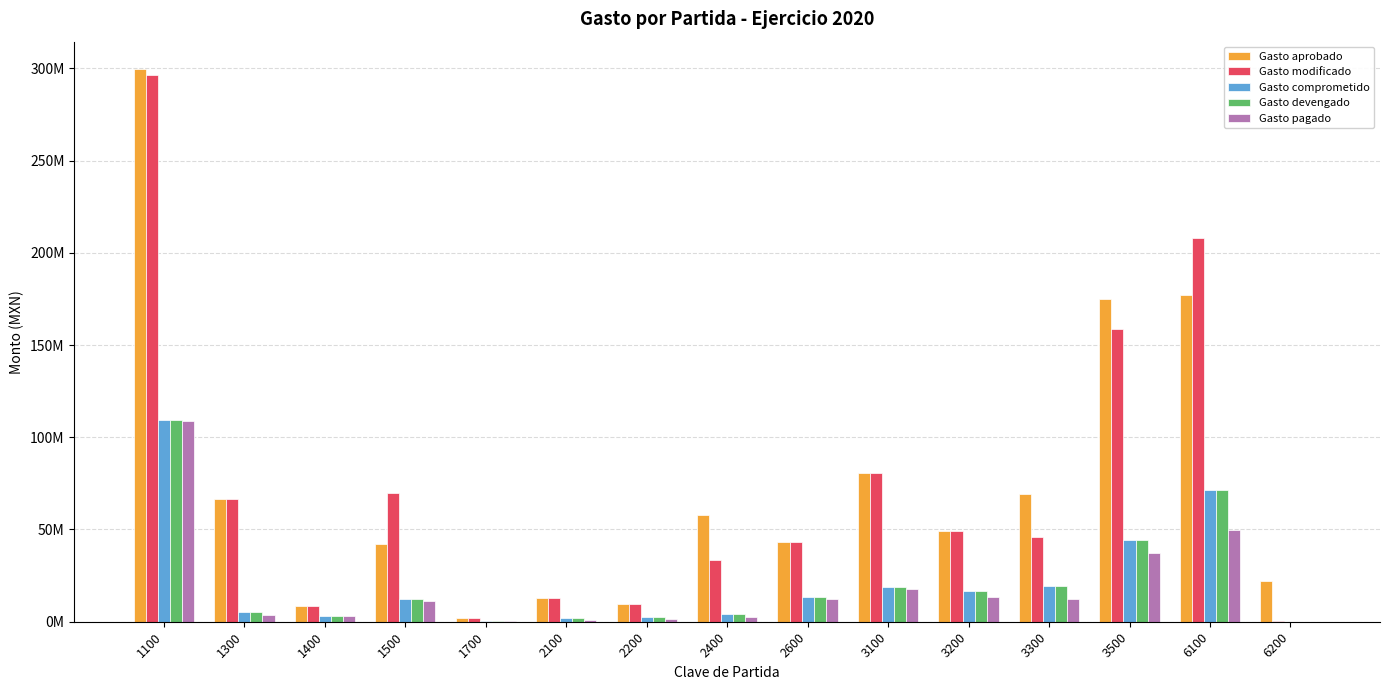

Reading right to left, what are all the values shown in this chart?

Gasto aprobado: 6200=22250000.0	6100=176993953.0	3500=175153893.5	3300=69122736.0	3200=49109182.0	3100=80723153.9	2600=43000000.0	2400=57609601.7	2200=9856654.6	2100=13000000.0	1700=1800000.0	1500=41983507.8	1400=8409818.3	1300=66313204.7	1100=299455279.0
Gasto modificado: 6200=364119.9	6100=207787867.4	3500=158578364.1	3300=45979817.0	3200=49406894.4	3100=80720043.9	2600=43002180.8	2400=33316812.9	2200=9519695.9	2100=12867490.9	1700=1800000.0	1500=69869727.5	1400=8409818.3	1300=66672082.7	1100=296525235.4
Gasto comprometido: 6200=106148.9	6100=71430822.9	3500=44406425.1	3300=19453075.8	3200=16900410.3	3100=18604434.4	2600=13271761.0	2400=4266660.2	2200=2371481.2	2100=2212677.5	1700=521000.0	1500=12271149.1	1400=3079929.8	1300=5288869.2	1100=109278101.8
Gasto devengado: 6200=106148.9	6100=71430822.9	3500=44406425.1	3300=19453075.8	3200=16900410.3	3100=18604434.4	2600=13271761.0	2400=4266660.2	2200=2371481.2	2100=2212677.5	1700=521000.0	1500=12271149.1	1400=3079929.8	1300=5288869.2	1100=109278101.8
Gasto pagado: 6200=106149.9	6100=49984931.4	3500=37306618.9	3300=12369796.0	3200=13496788.6	3100=17920933.5	2600=12464802.2	2400=2340667.9	2200=1592502.0	2100=1158978.7	1700=510000.0	1500=11133275.4	1400=3079929.8	1300=3689928.7	1100=109010512.3